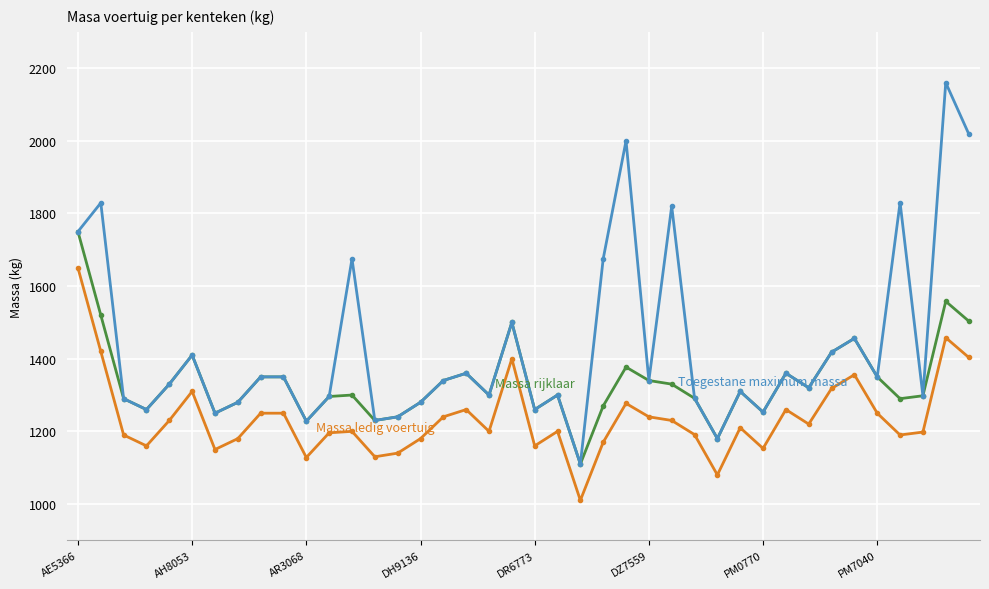

What is the smallest value displayed?

1010